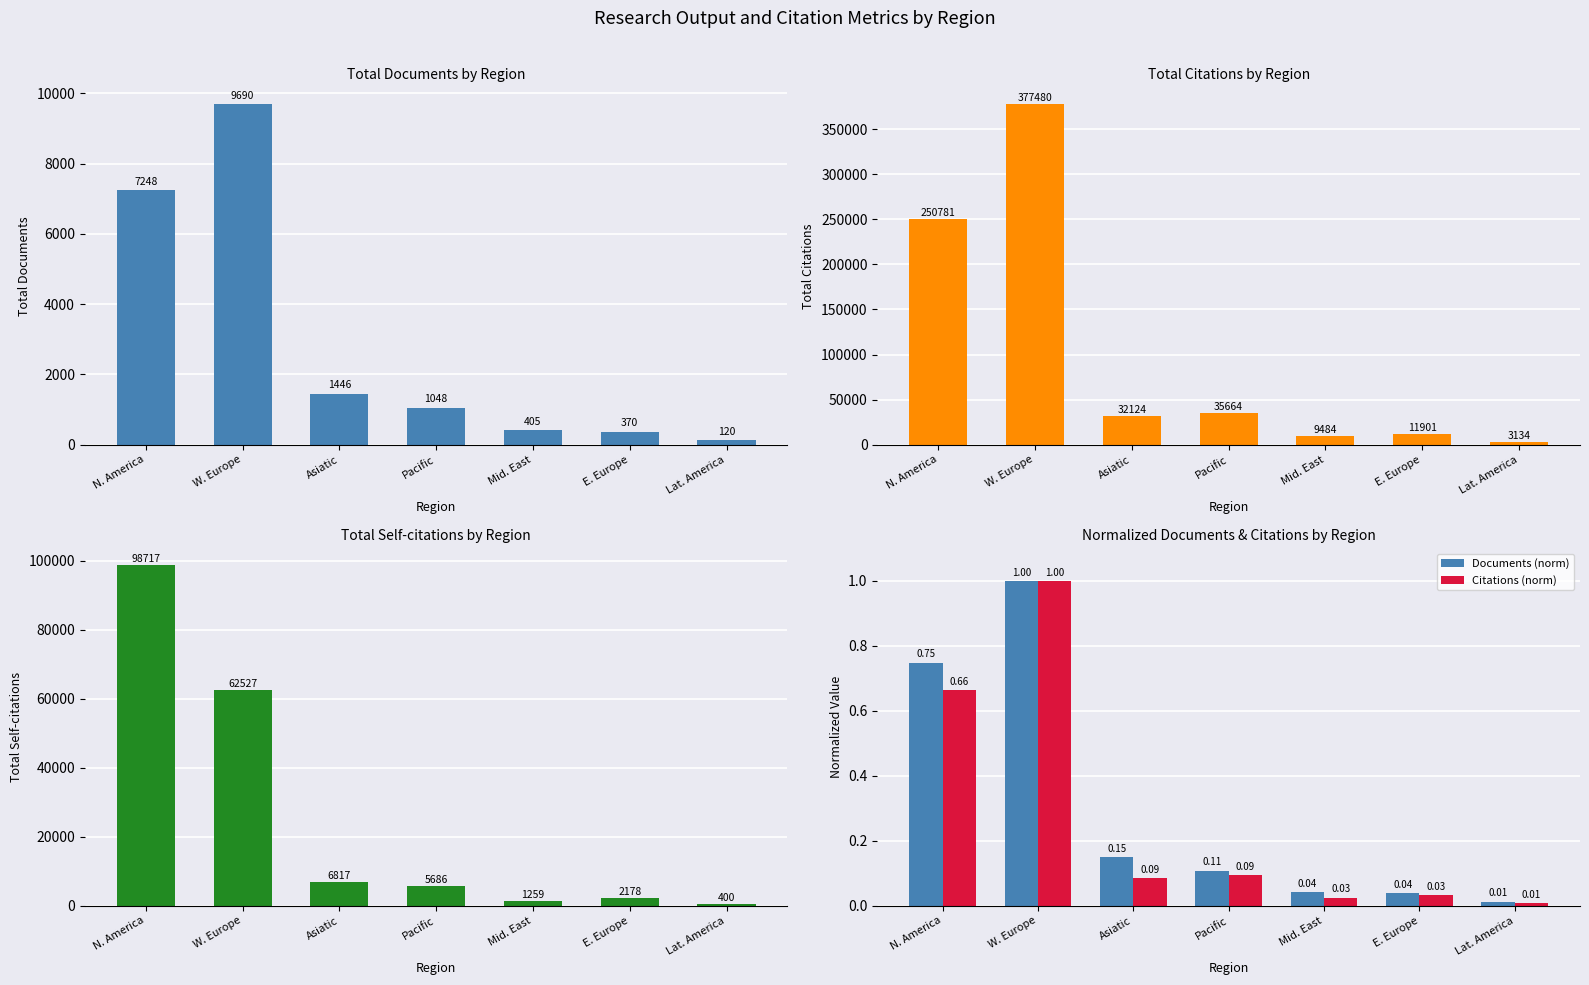

Between Mid. East and E. Europe, which series saw the biggest shift?

Citations